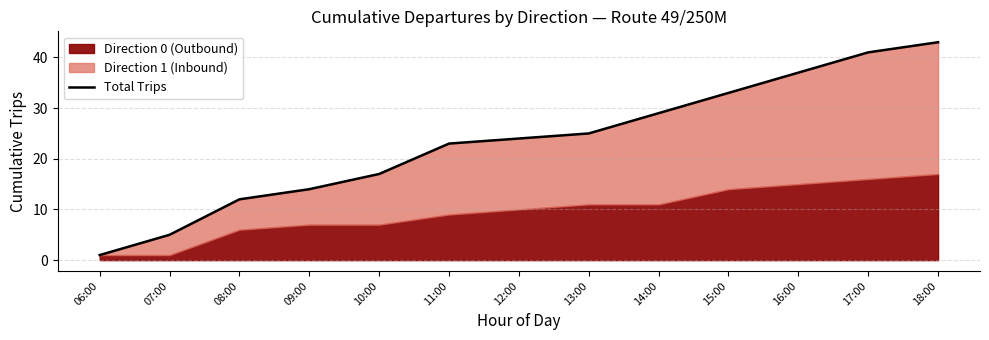

What is the label of the 13th point from the left?

18:00